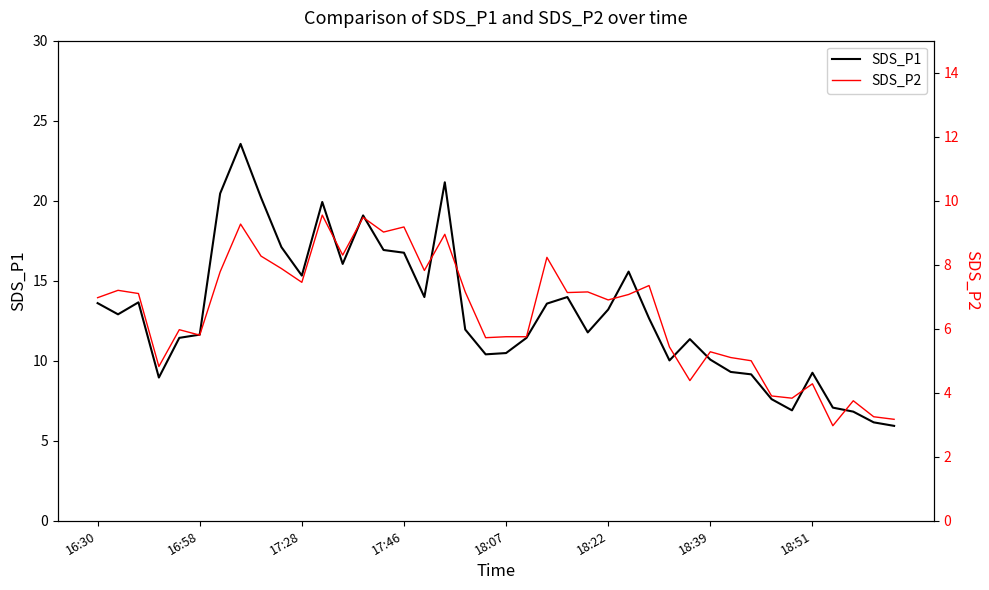

What is the difference between the maximum and minimum values in the SDS_P2 series?

6.6